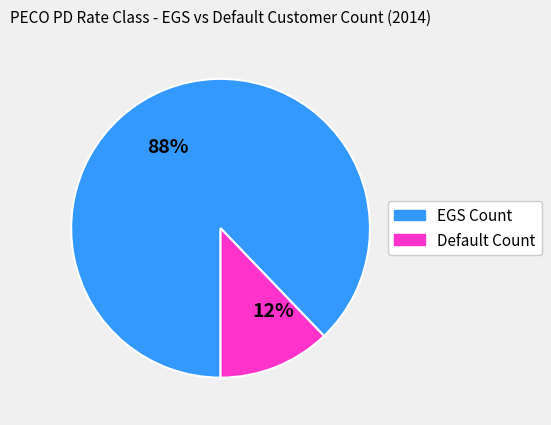

Do EGS Count and Default Count together represent more than half of the pie?

Yes